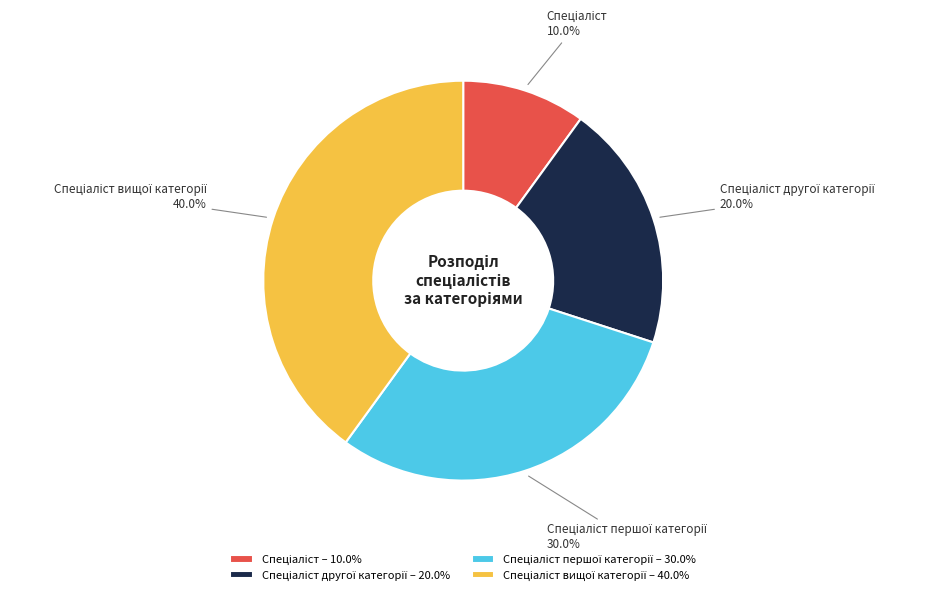

Is there a majority slice in this chart?

No